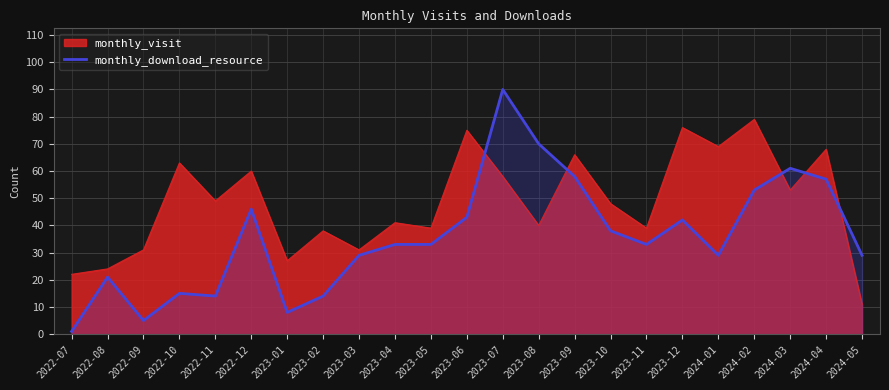

True or false: the data shows 87 at 2024-03.

False